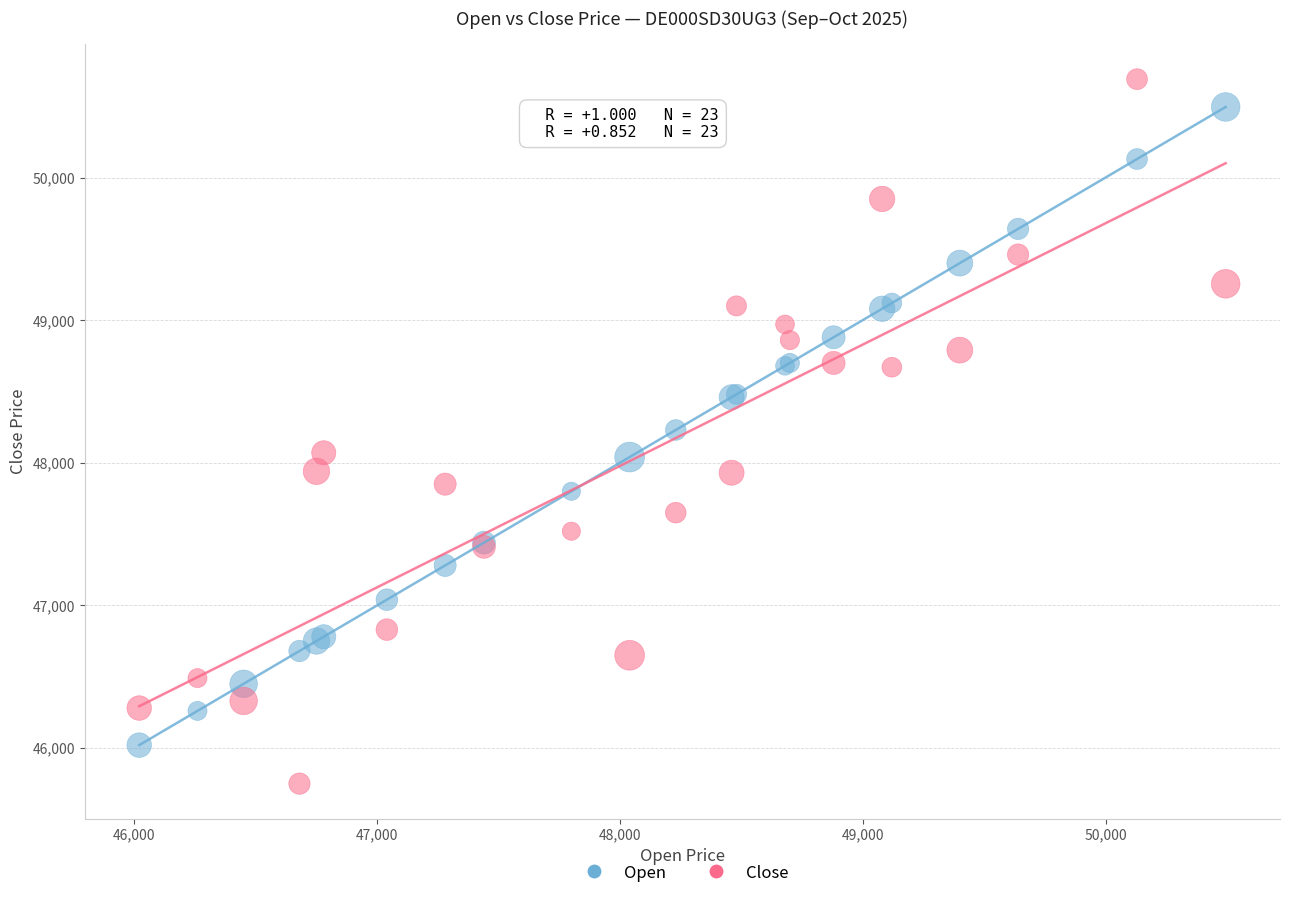

Which series contains the highest Y value?

Close